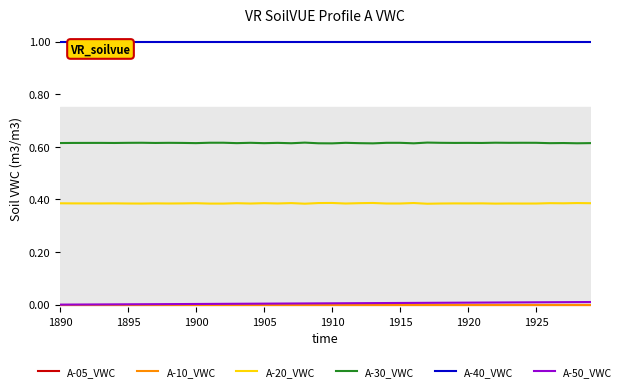

Does the chart have visible grid lines?

No